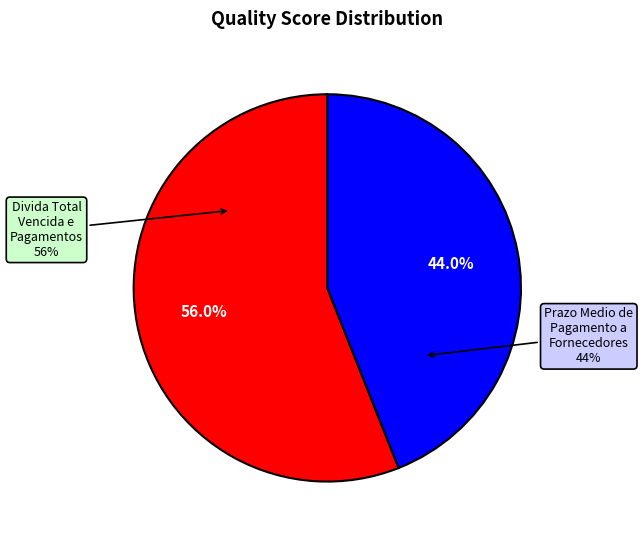

Which slice is the largest?

Divida Total Vencida e Pagamentos